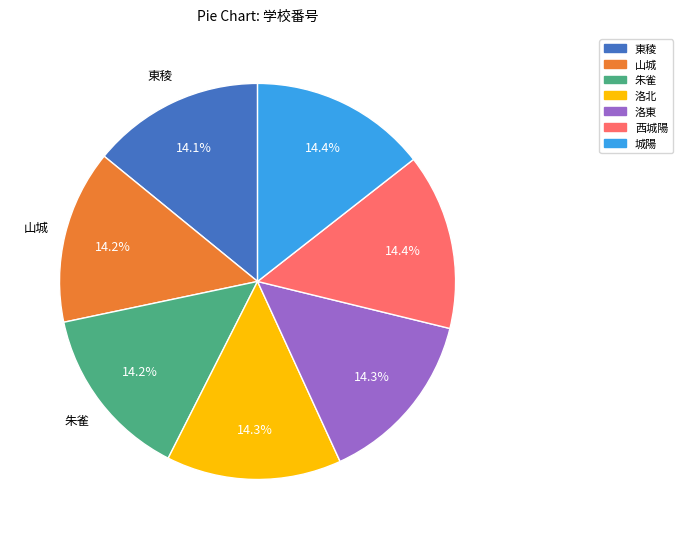

What percentage do 東稜 and 洛東 together represent?

28.4%